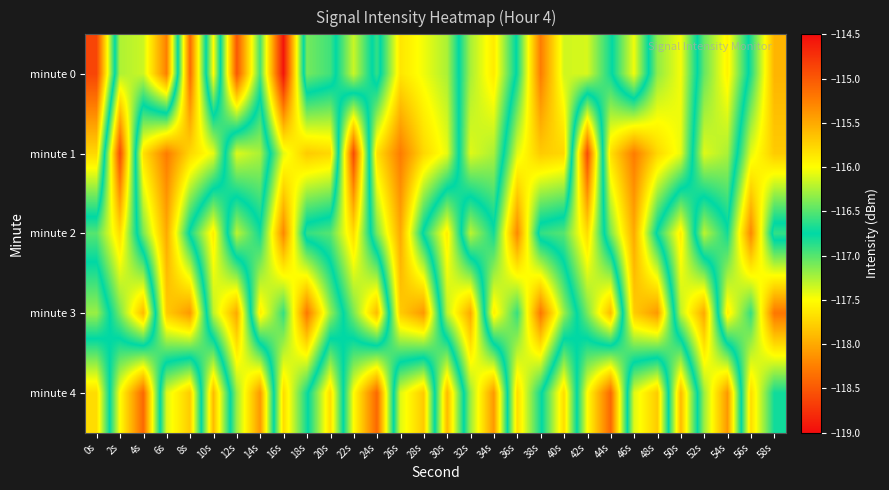

Reading left to right, what are all the values shown in this chart?

minute 0: 0s=-118.6	2s=-116.2	4s=-116.2	6s=-115.3	8s=-118.4	10s=-116.0	12s=-118.5	14s=-117.0	16s=-118.9	18s=-116.4	20s=-116.6	22s=-117.3	24s=-116.6	26s=-117.6	28s=-117.5	30s=-117.3	32s=-116.3	34s=-115.9	36s=-116.8	38s=-118.3	40s=-117.4	42s=-117.4	44s=-116.8	46s=-116.0	48s=-117.2	50s=-117.5	52s=-116.5	54s=-115.9	56s=-116.8	58s=-117.9
minute 1: 0s=-117.7	2s=-114.9	4s=-117.7	6s=-118.3	8s=-117.7	10s=-117.4	12s=-116.1	14s=-116.3	16s=-117.4	18s=-117.8	20s=-117.7	22s=-114.9	24s=-117.7	26s=-118.3	28s=-117.7	30s=-117.4	32s=-116.1	34s=-116.3	36s=-117.4	38s=-117.8	40s=-117.7	42s=-114.9	44s=-117.7	46s=-118.3	48s=-117.7	50s=-117.4	52s=-116.1	54s=-116.3	56s=-117.4	58s=-117.8
minute 2: 0s=-116.5	2s=-115.8	4s=-117.1	6s=-118.0	8s=-116.7	10s=-115.9	12s=-117.3	14s=-116.8	16s=-118.2	18s=-116.6	20s=-116.5	22s=-115.8	24s=-117.1	26s=-118.0	28s=-116.7	30s=-115.9	32s=-117.3	34s=-116.8	36s=-118.2	38s=-116.6	40s=-116.5	42s=-115.8	44s=-117.1	46s=-118.0	48s=-116.7	50s=-115.9	52s=-117.3	54s=-116.8	56s=-118.2	58s=-116.6
minute 3: 0s=-117.2	2s=-116.4	4s=-115.6	6s=-117.8	8s=-118.1	10s=-116.2	12s=-115.5	14s=-117.6	16s=-116.9	18s=-118.3	20s=-117.2	22s=-116.4	24s=-115.6	26s=-117.8	28s=-118.1	30s=-116.2	32s=-115.5	34s=-117.6	36s=-116.9	38s=-118.3	40s=-117.2	42s=-116.4	44s=-115.6	46s=-117.8	48s=-118.1	50s=-116.2	52s=-115.5	54s=-117.6	56s=-116.9	58s=-118.3
minute 4: 0s=-115.8	2s=-117.5	4s=-118.4	6s=-116.1	8s=-115.7	10s=-117.9	12s=-116.3	14s=-115.4	16s=-117.7	18s=-116.8	20s=-115.8	22s=-117.5	24s=-118.4	26s=-116.1	28s=-115.7	30s=-117.9	32s=-116.3	34s=-115.4	36s=-117.7	38s=-116.8	40s=-115.8	42s=-117.5	44s=-118.4	46s=-116.1	48s=-115.7	50s=-117.9	52s=-116.3	54s=-115.4	56s=-117.7	58s=-116.8